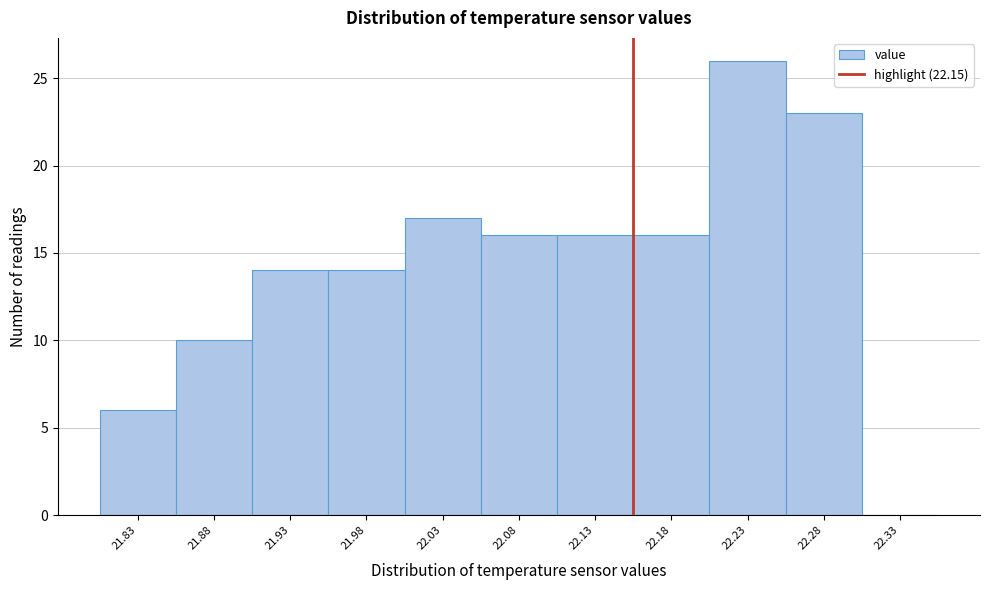

Which range on the x-axis has the tallest bar?

22.20 to 22.25